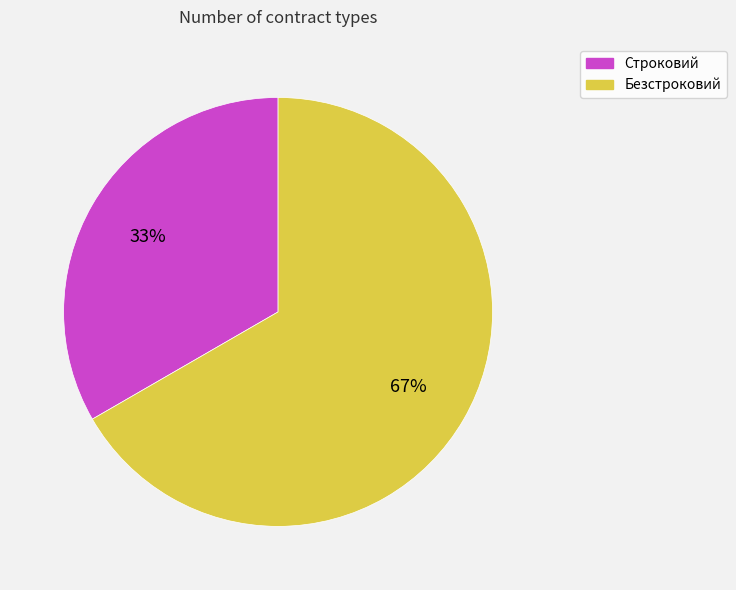

Approximately how many times larger is the value at Строковий compared to Безстроковий?

0.5